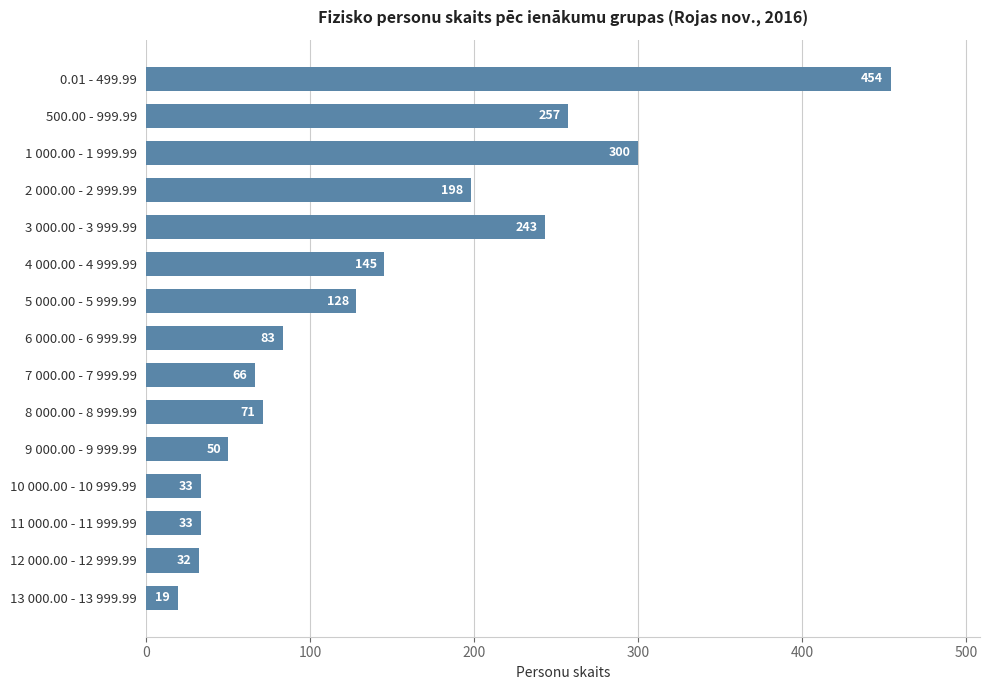

What is the ratio of the value at 7 000.00 - 7 999.99 to the value at 3 000.00 - 3 999.99?

0.3